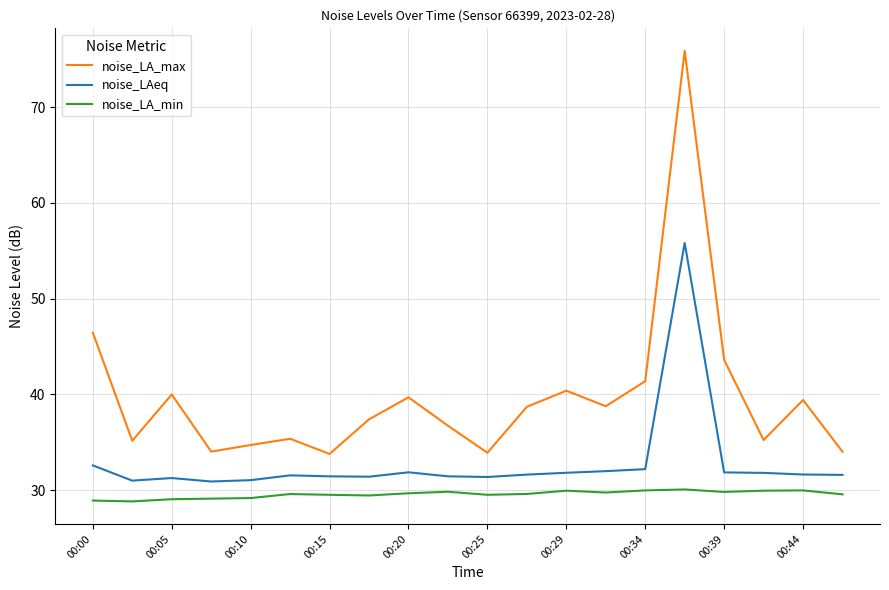

Which series has the widest spread of values?

noise_LA_max